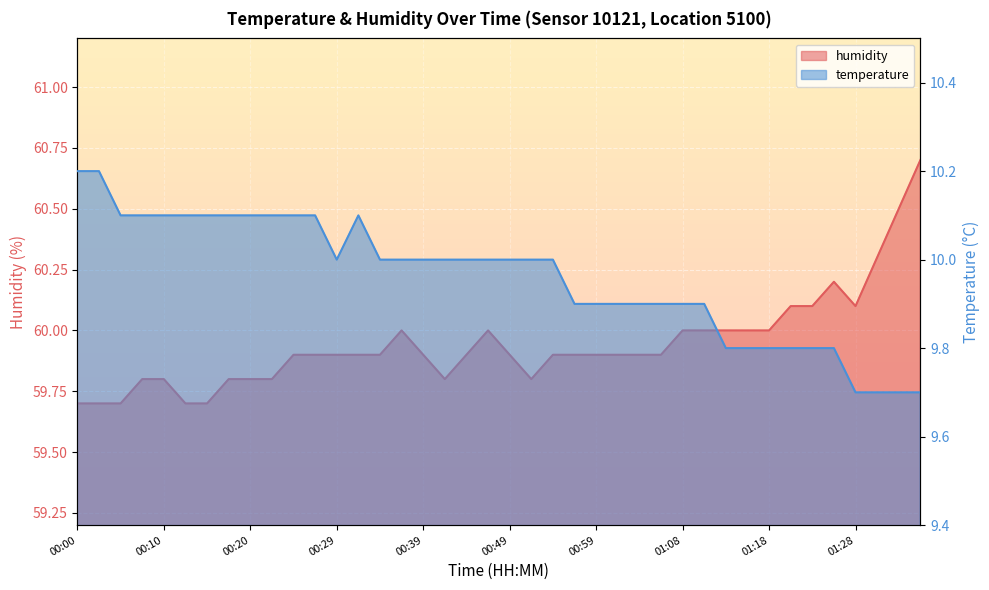

How many temperature values are between 9 and 10?

27